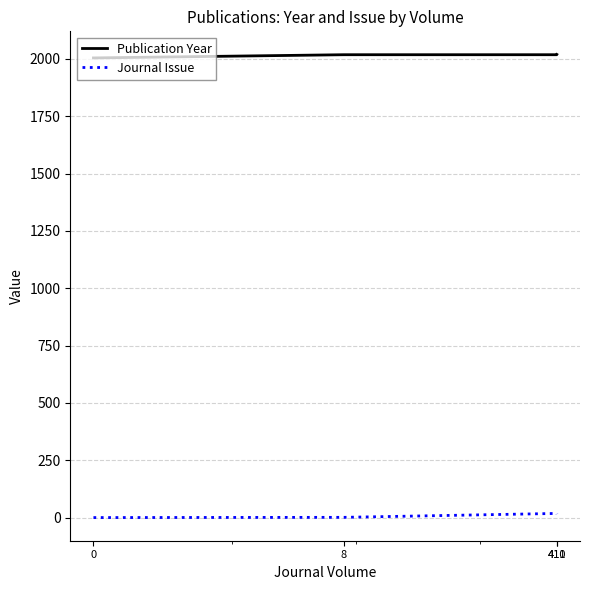

What is the sum of all Publication Year values?

8059